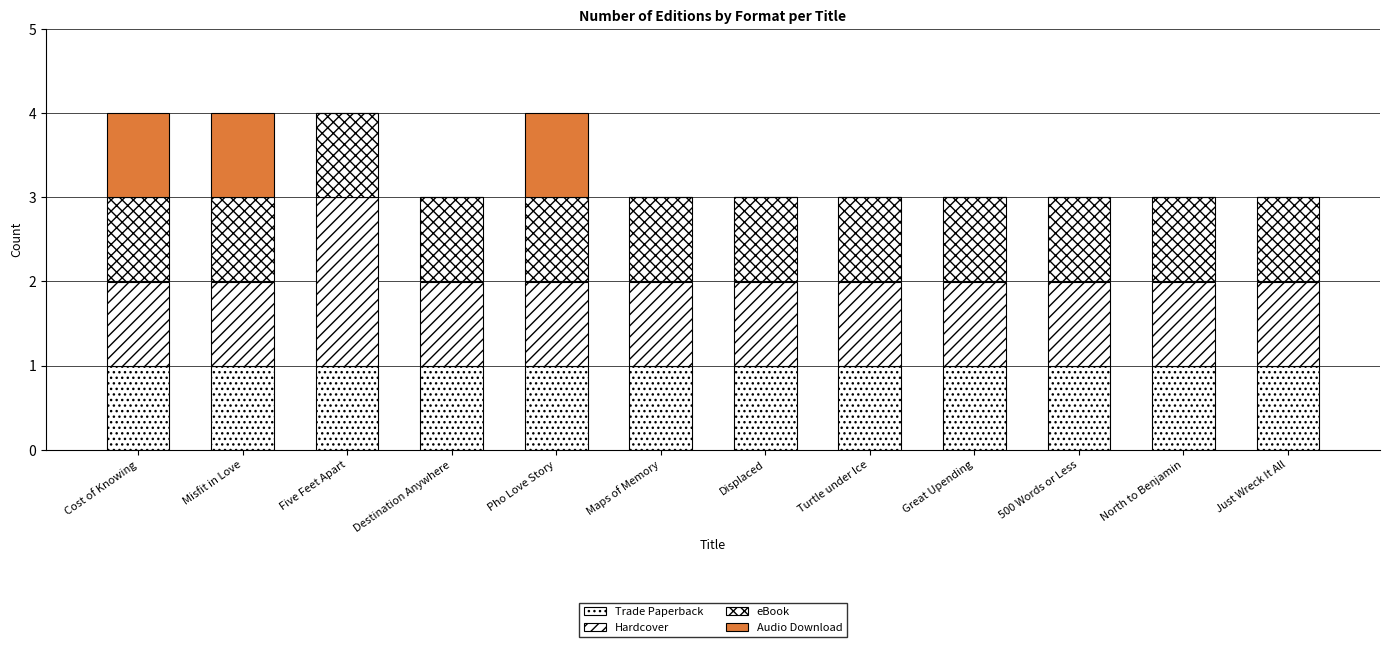

Which has a higher value, North to Benjamin or Five Feet Apart?

North to Benjamin